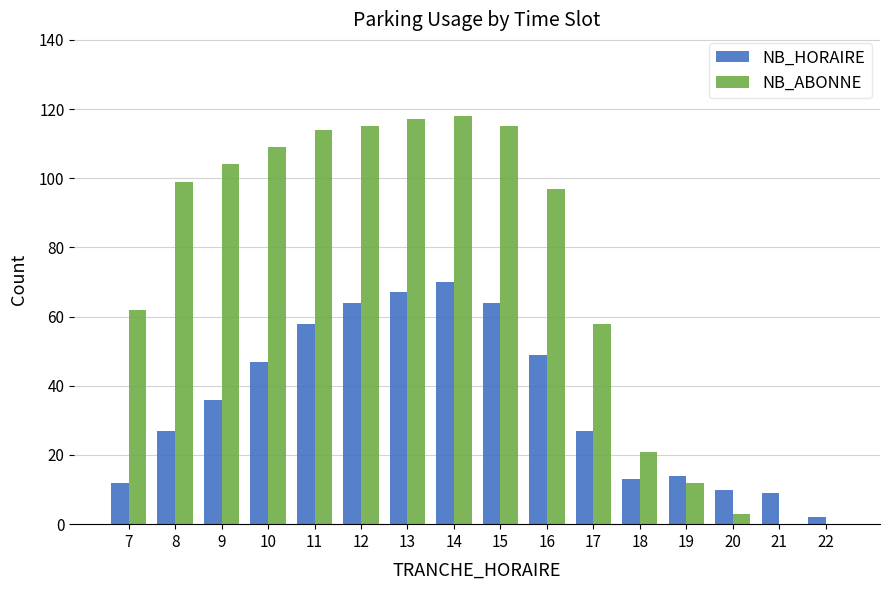

Which series has the largest range (max minus min)?

NB_ABONNE